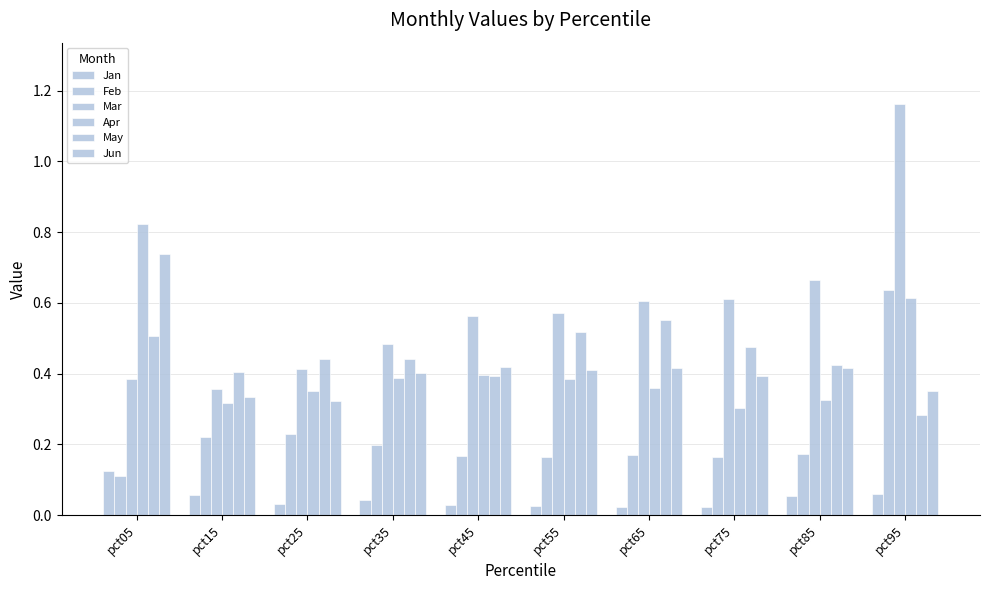

The Jun series shows 0.4 at pct55. True or false?

True